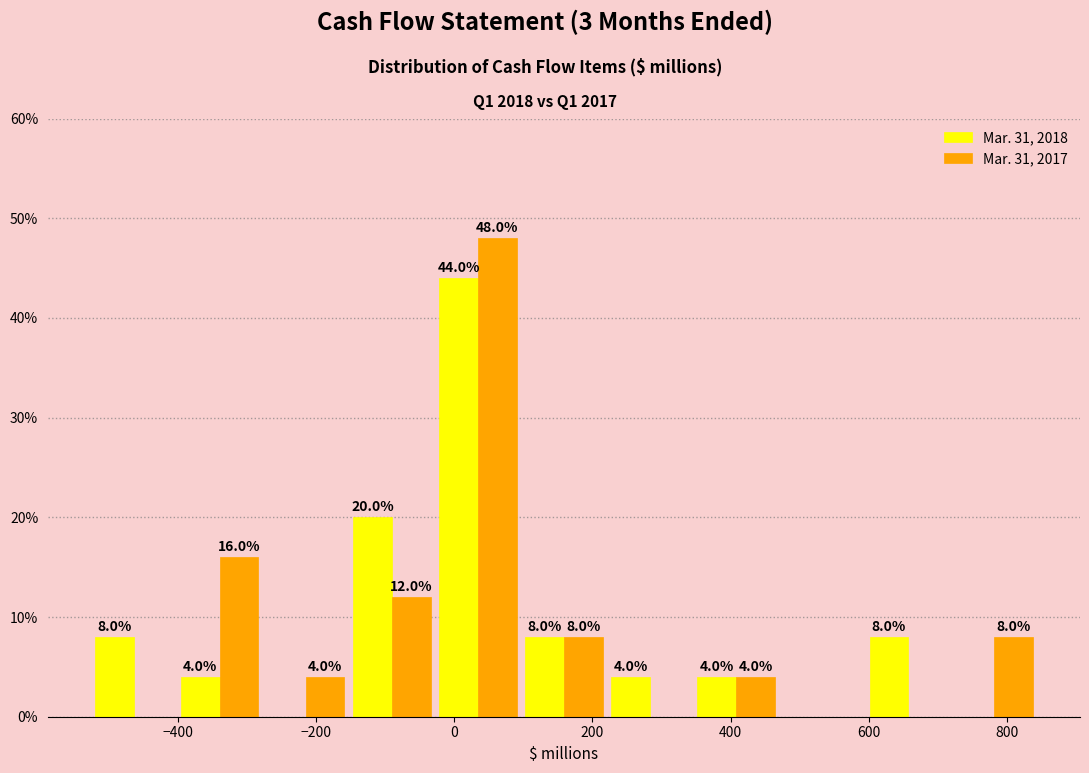

In the Mar. 31, 2017 series, which range on the x-axis has the tallest bar?

-20 to 100